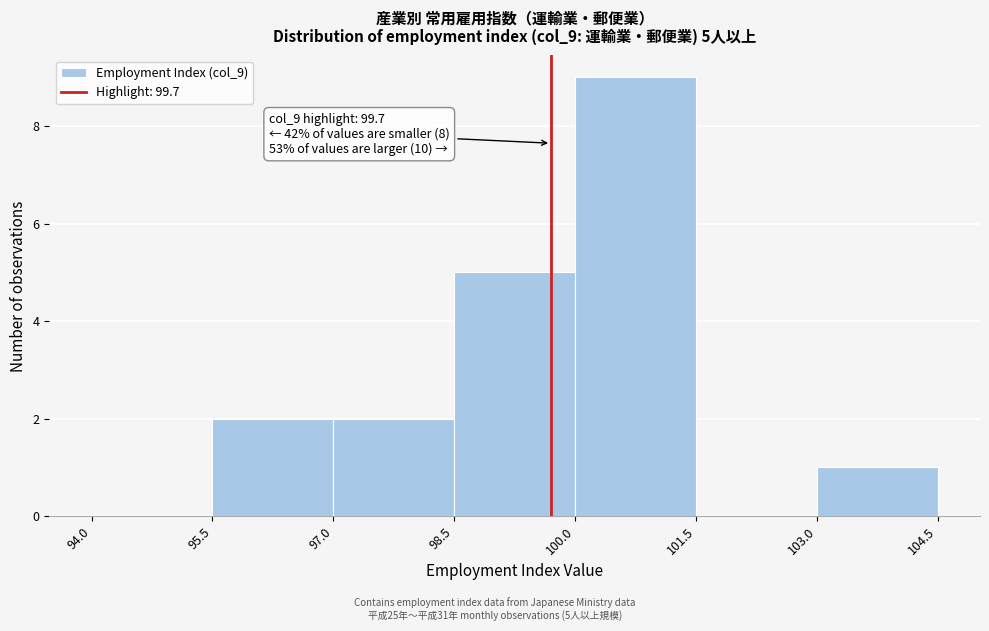

Which range on the x-axis has the tallest bar?

100.0 to 101.5